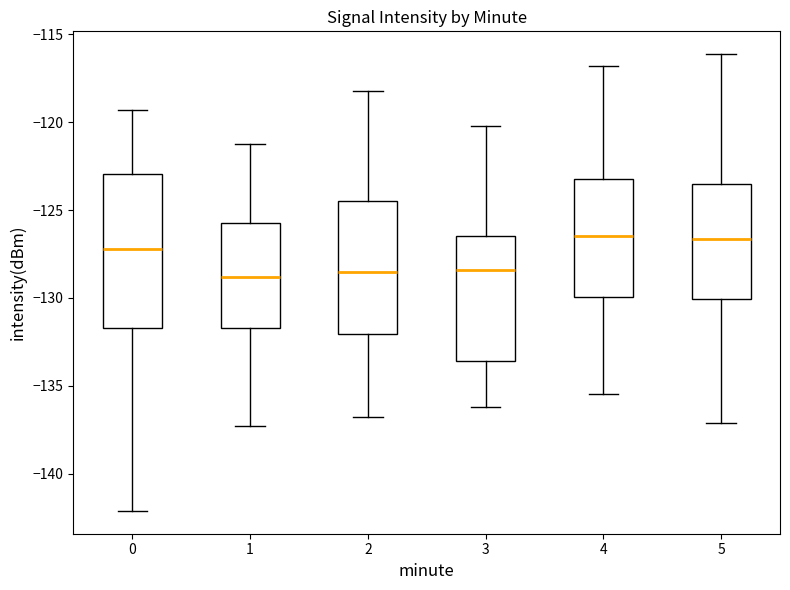

Which box is the tallest, from its lower edge to its upper edge?

0